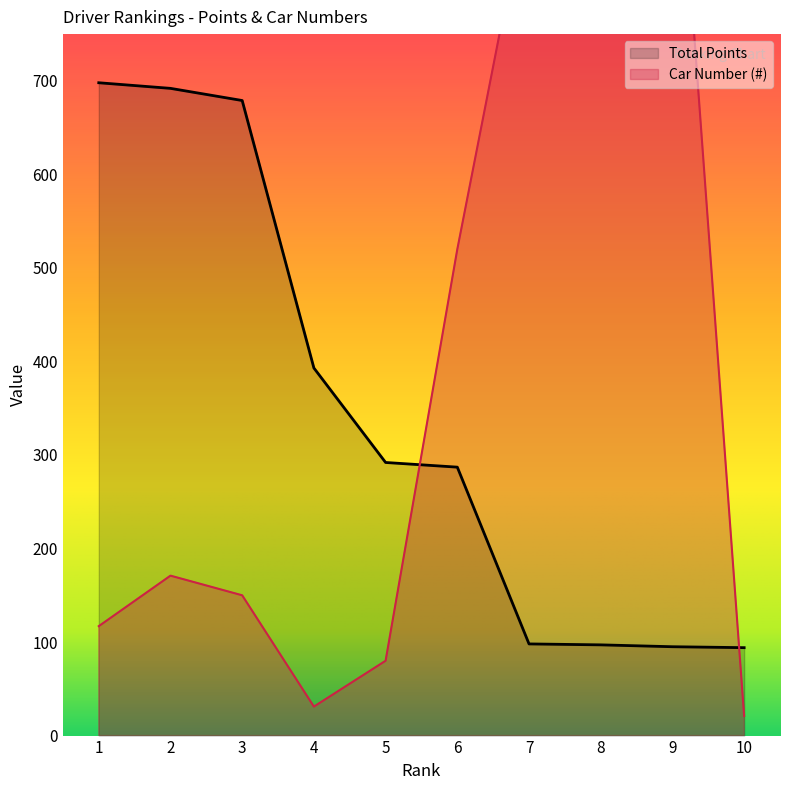

Where does the Car Number (#) series first go above 171?

6